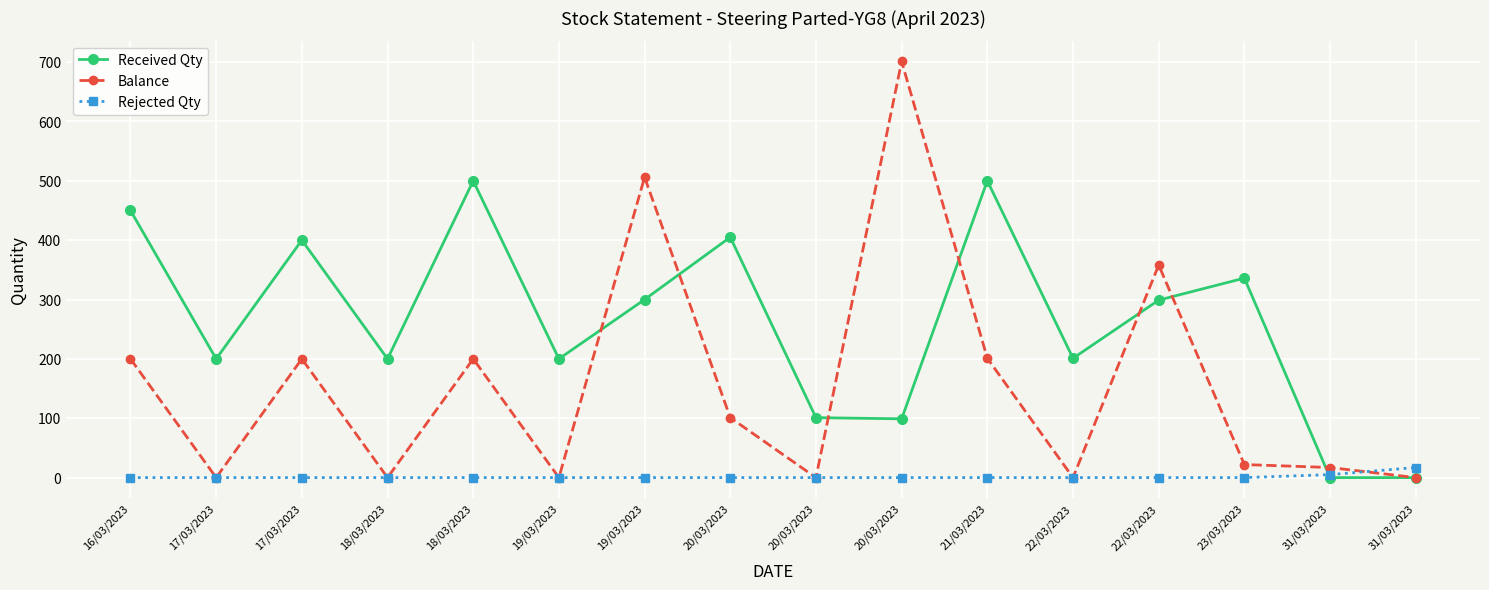

True or false: Rejected Qty has a value of -8 at 22/03/2023.

False